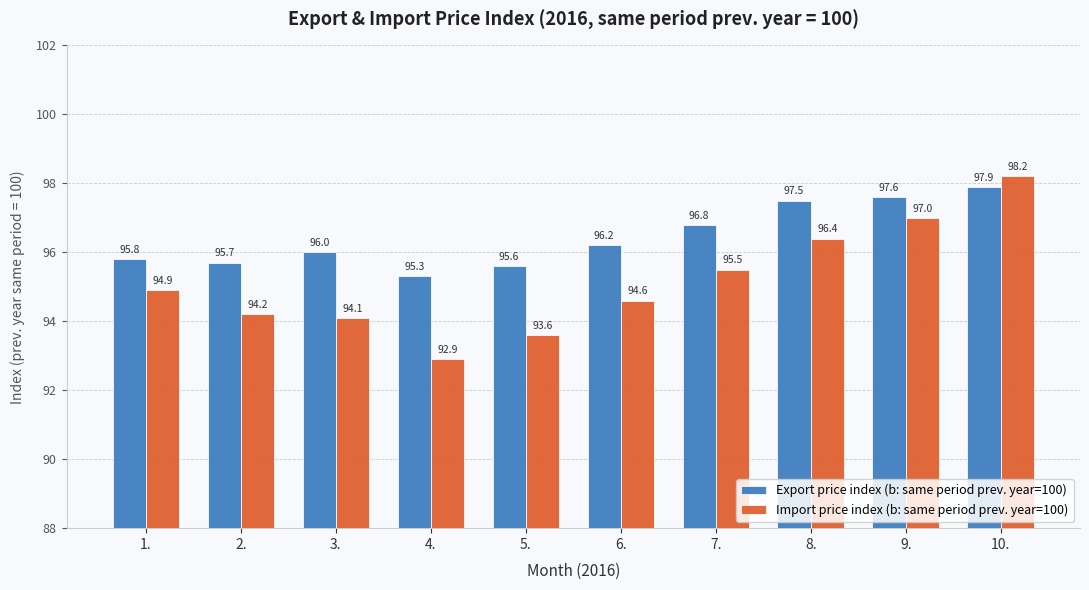

Rank the categories by Import price index (b: same period prev. year=100) value from lowest to highest.

4., 5., 3., 2., 6., 1., 7., 8., 9., 10.